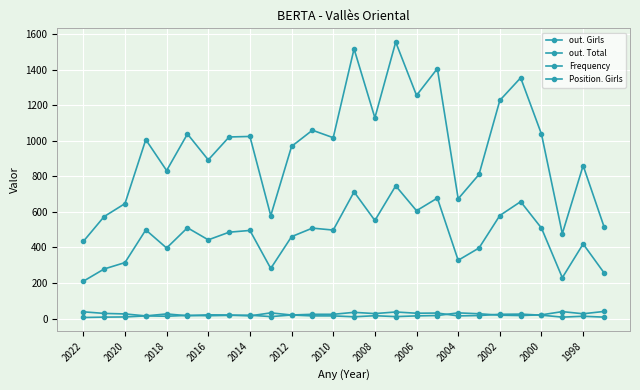

How many data points does each series have?

26